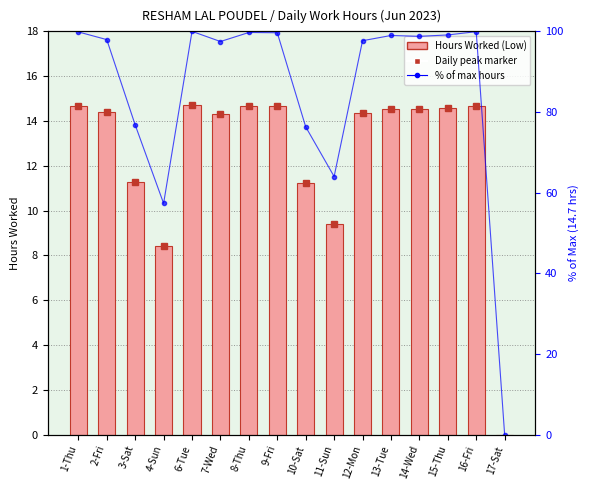

What is the label of the 11th bar from the right?

7-Wed